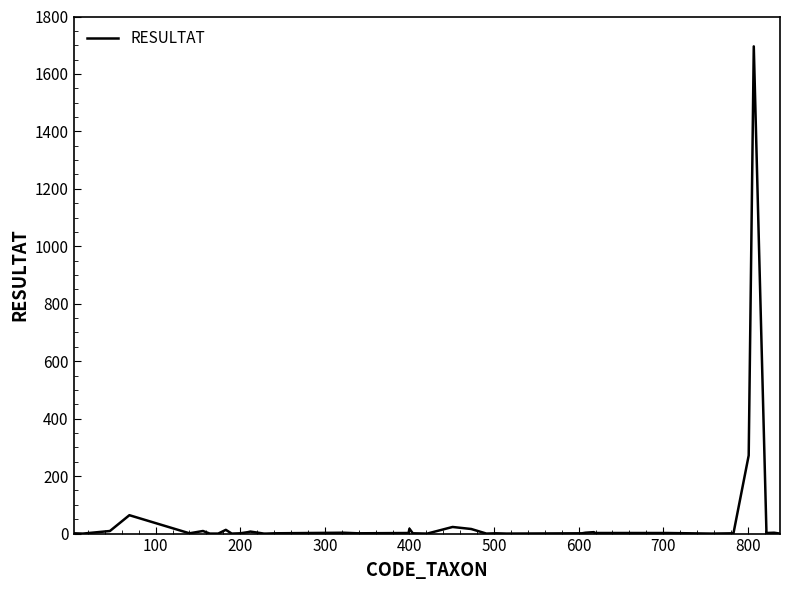

What is the difference between the maximum and minimum values?

1696